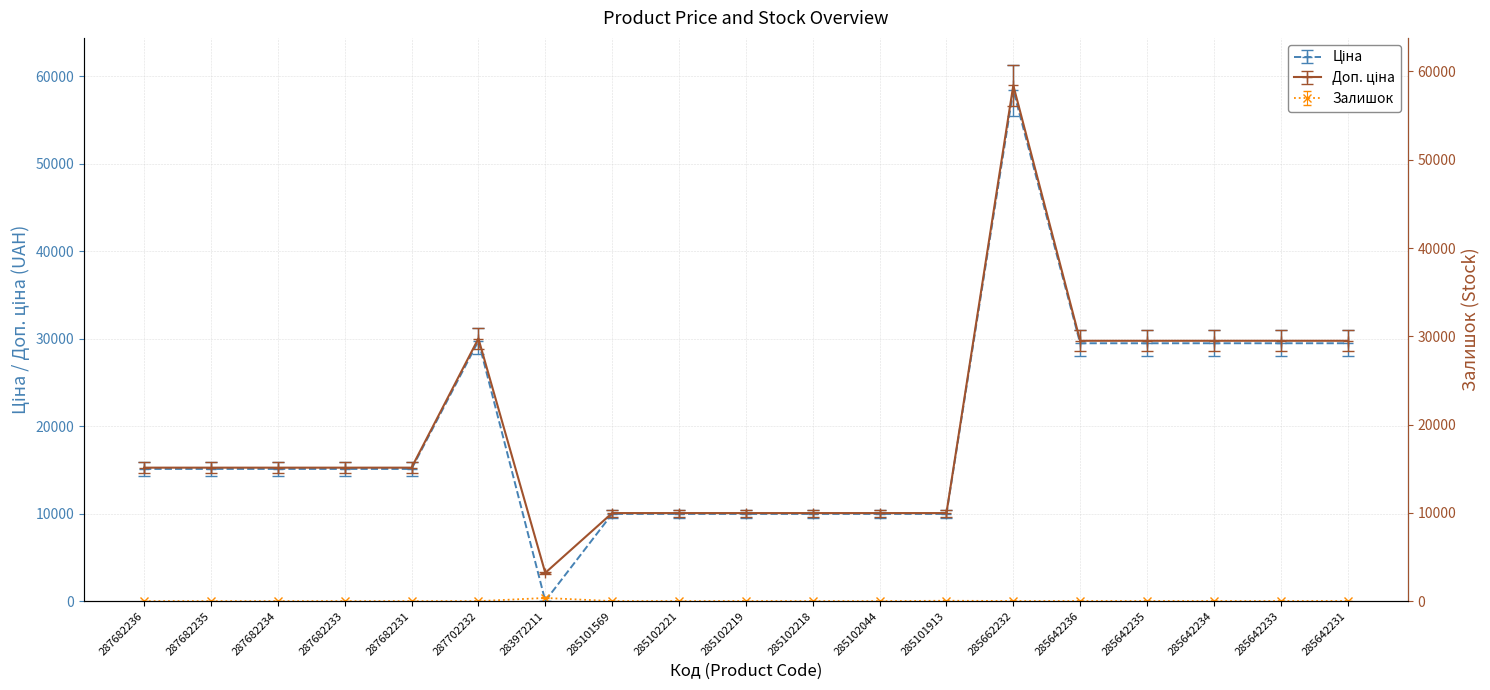

True or false: Ціна has more than 2 interior local peaks.

False